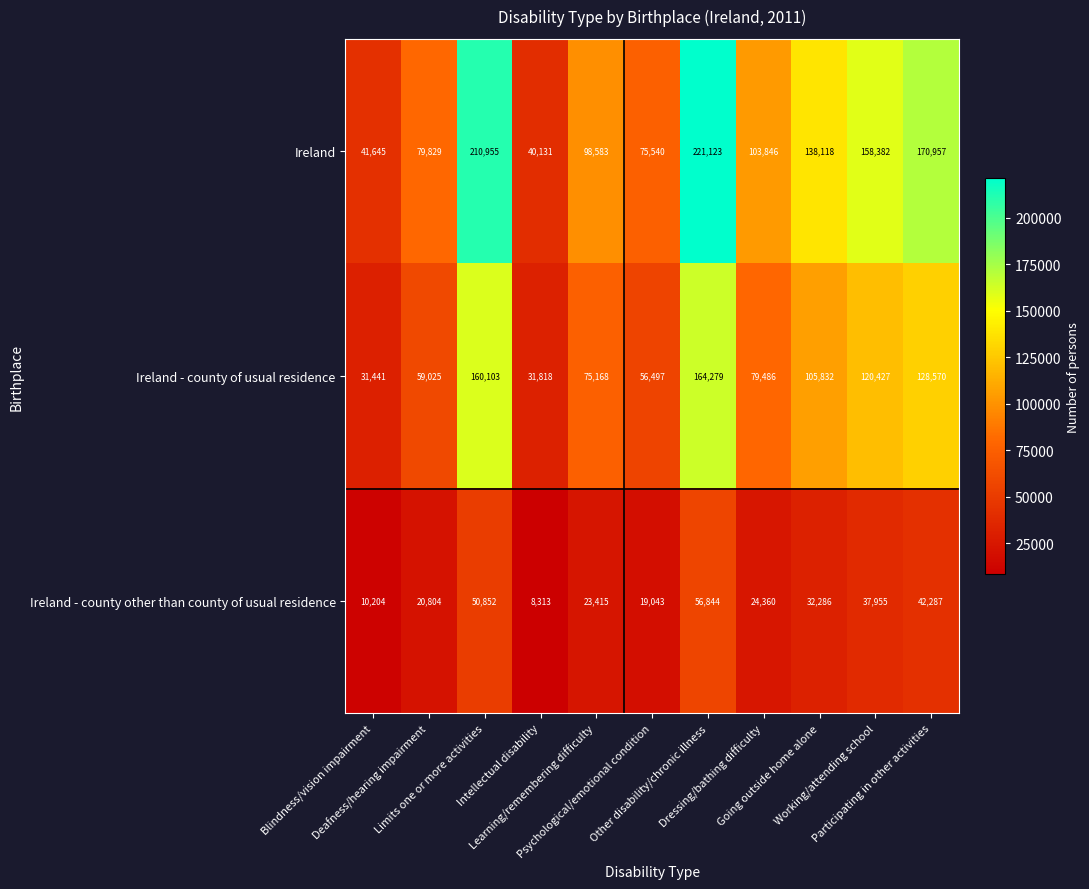

Which series changed the most between Other disability/chronic illness and Participating in other activities?

Ireland